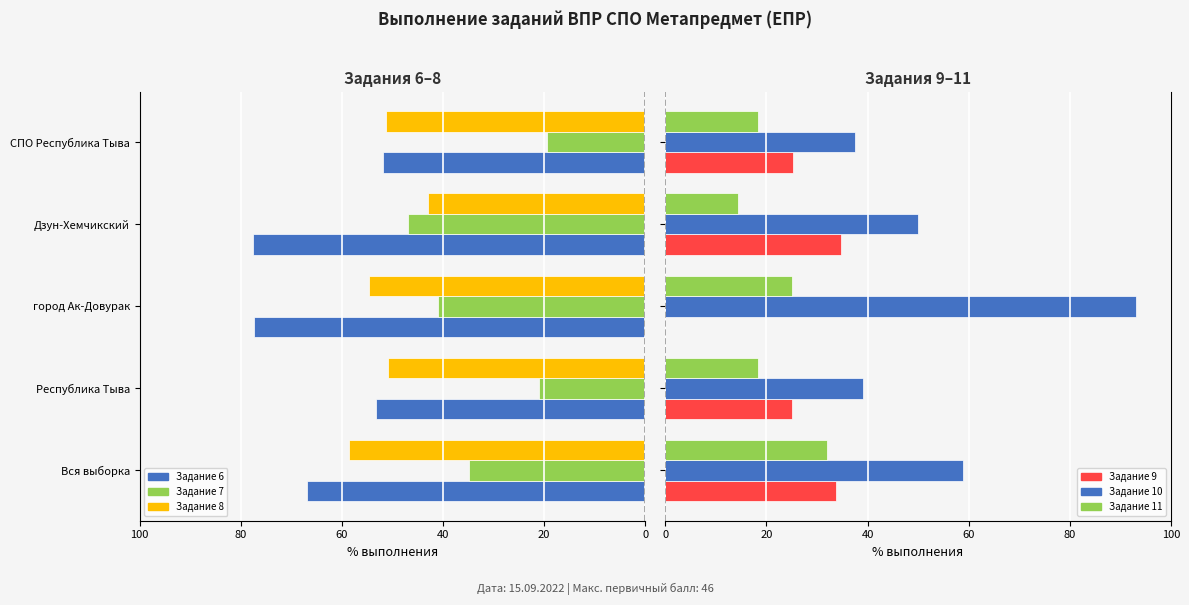

What is the sum of all Задание 11 values?

107.9